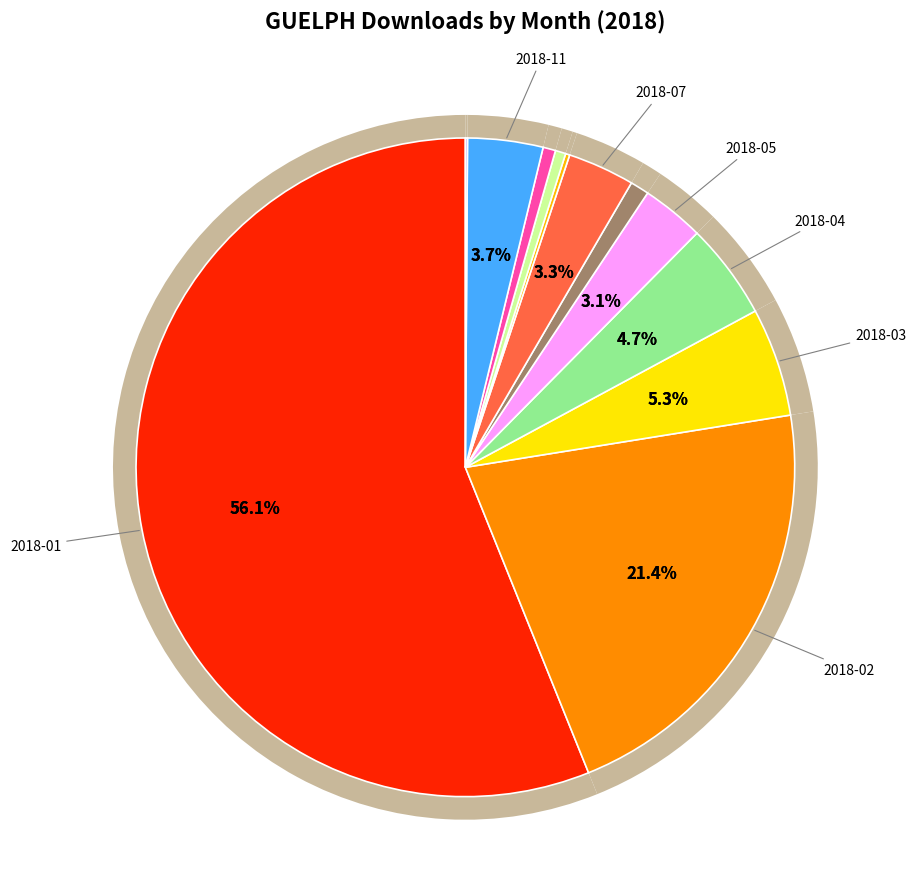

Count the number of slices in the pie.

12